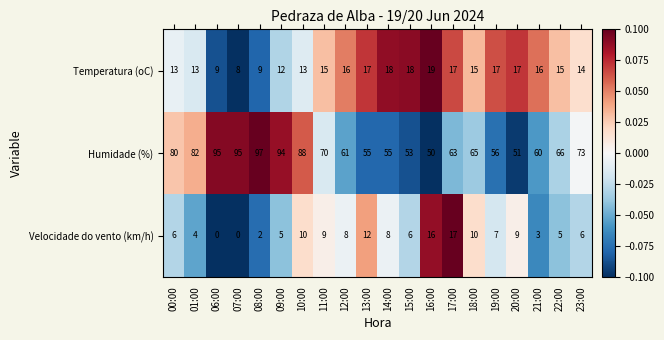

What is the lowest value of the Humidade (%) series?

50